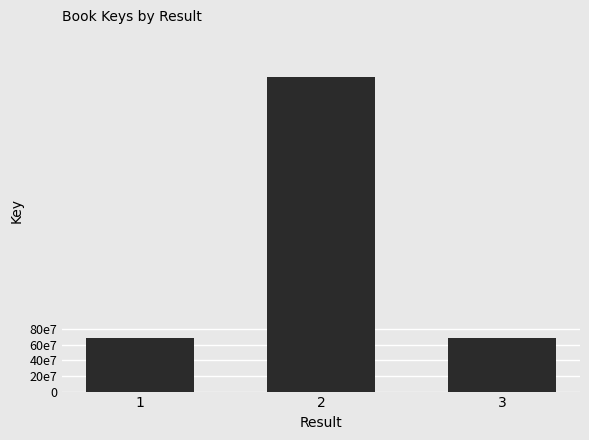

Approximately how many times larger is the value at 2 compared to 1?

5.9